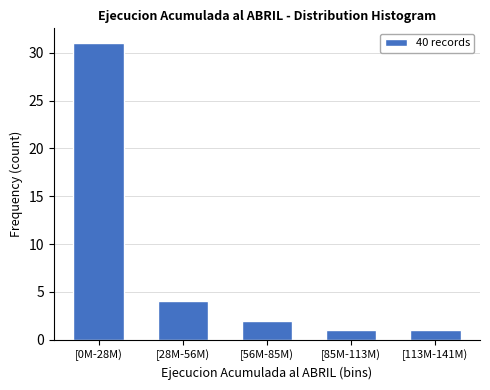

Reading right to left, transcribe all the data shown in this chart.

1	1	2	4	31